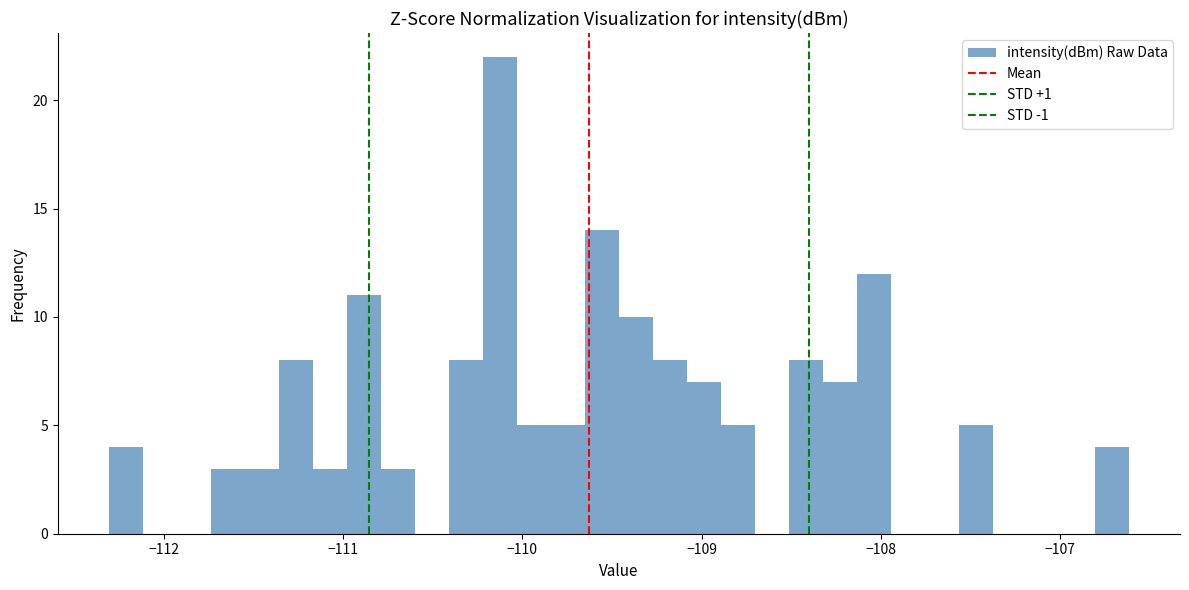

Around what value on the x-axis is the tallest bar? Give the approximate position of its centre, as read against the axis.

-110.1